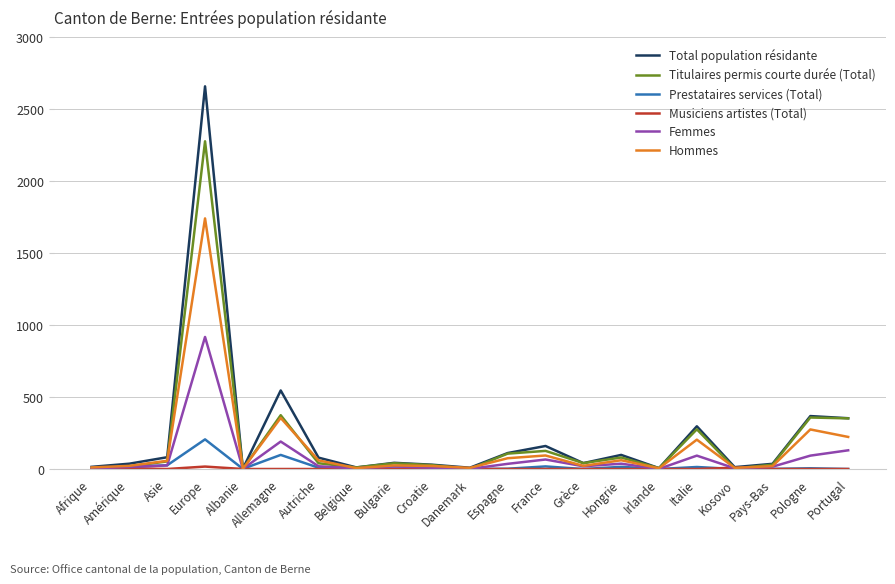

Which series has the widest spread of values?

Total population résidante